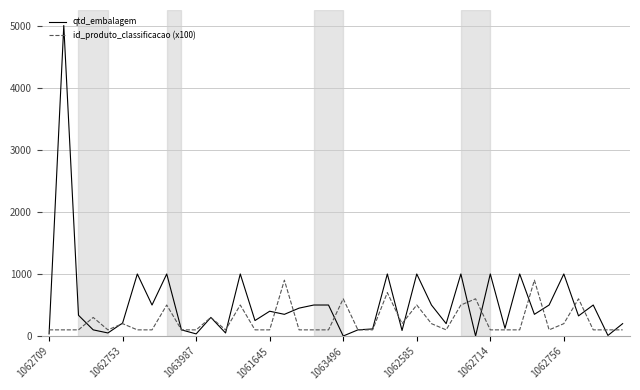

List the series in order of their peak value, highest first.

qtd_embalagem, id_produto_classificacao (x100)